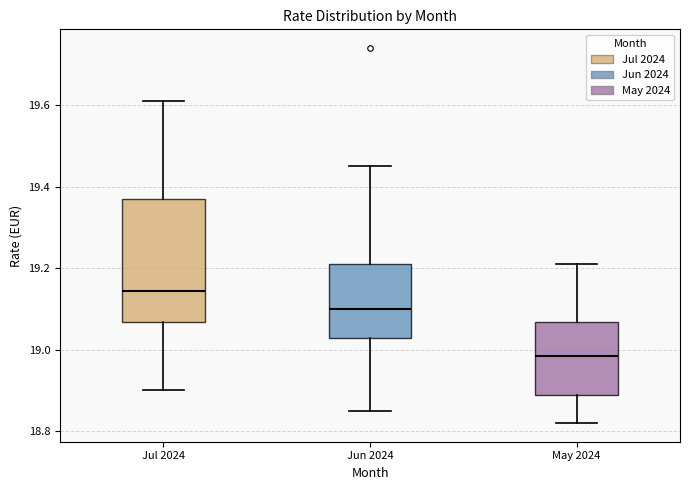

Comparing the boxes themselves (not the whiskers), which one is the tallest?

Jul 2024